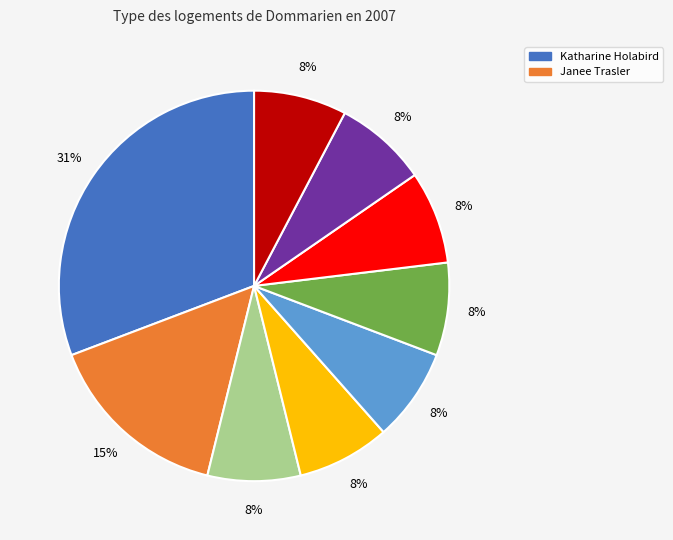

To the nearest percent, what is the difference between the largest and smallest slice percentages?

23%